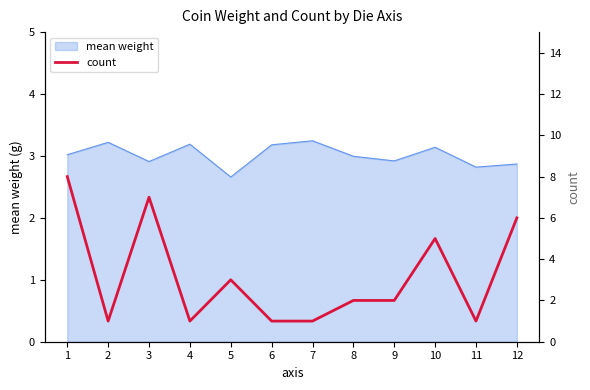

At which category does the data reach its first local valley?

2